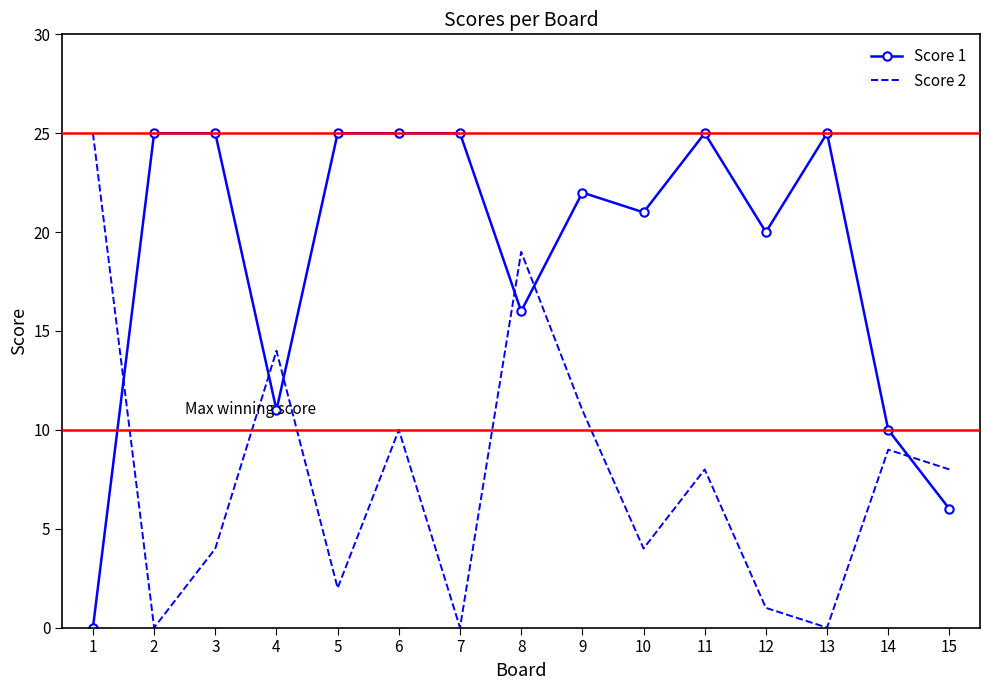

What are all the series names shown in the legend?

Score 1, Score 2